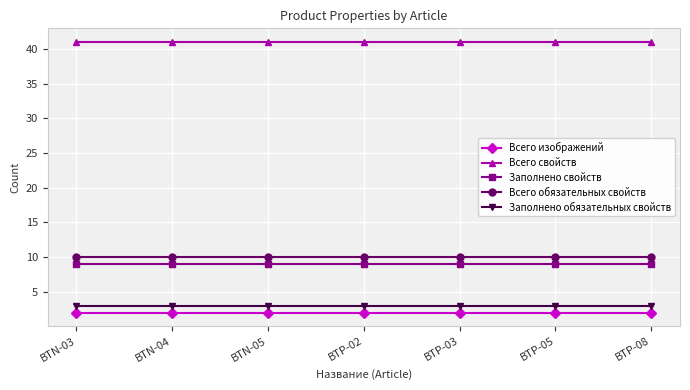

What is the total value across all series at BTN-04?

65